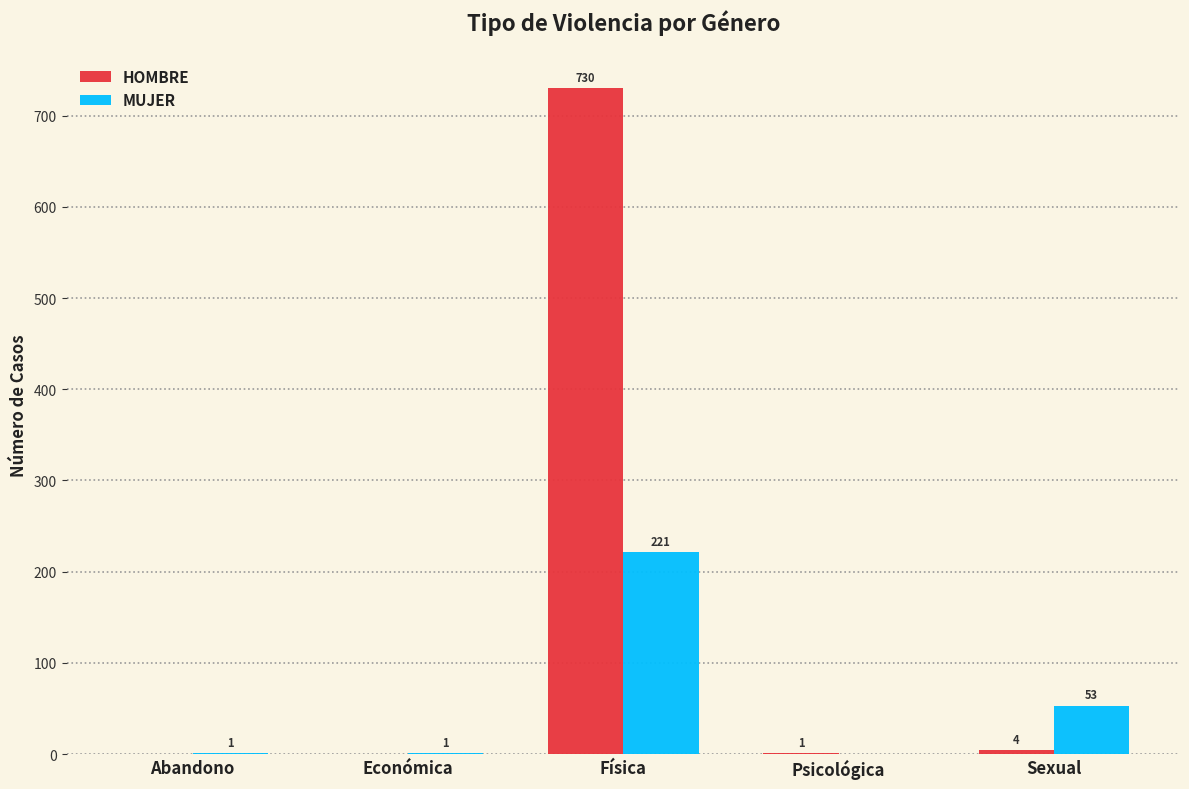

What is the sum of the HOMBRE values at Física and Económica?

730